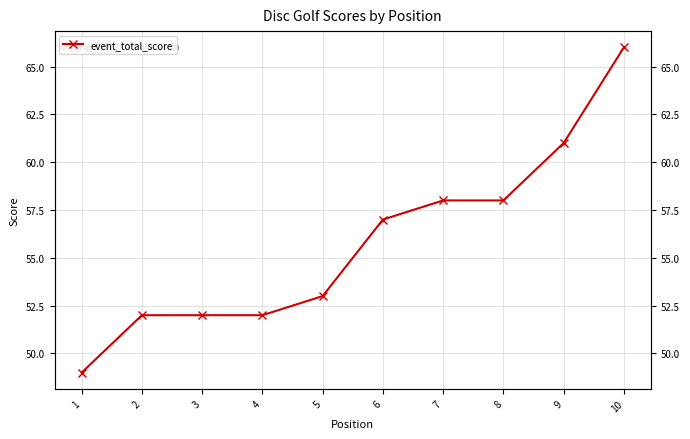

Rank the categories by value from highest to lowest.

10, 9, 7, 8, 6, 5, 2, 3, 4, 1